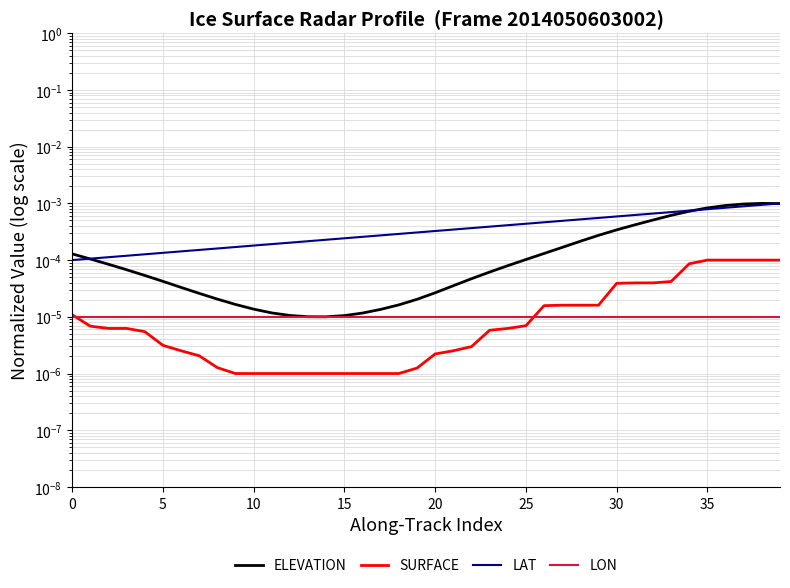

Which series ends up on top after the final intersection of ELEVATION and LAT?

LAT